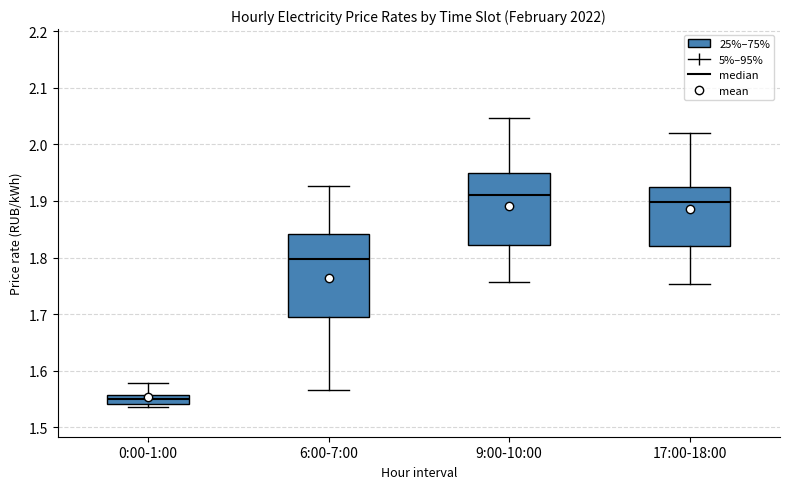

Which box has the lowest median line?

0:00-1:00